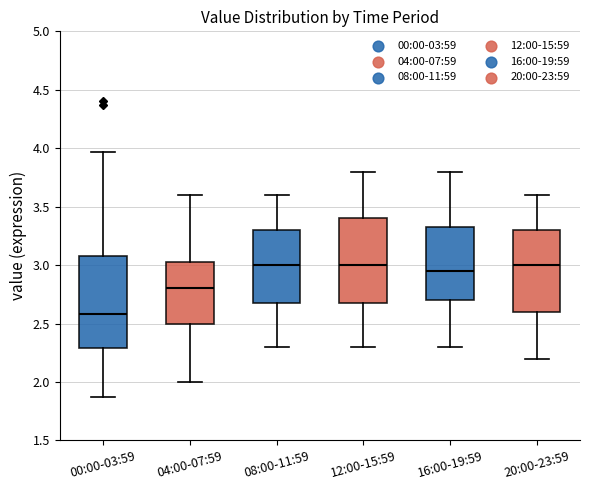

Reading left to right, transcribe this box plot: for each box, give where its median line is, the range the box spans, and where its two whiskers end, as read against the y-axis. The values are not printed on the chart, so give them approximately, as read against the axis.

00:00-03:59: median 2.60, box 2.30 to 3.10, whiskers 1.85 to 3.95
04:00-07:59: median 2.80, box 2.50 to 3.05, whiskers 2.00 to 3.60
08:00-11:59: median 3.00, box 2.70 to 3.30, whiskers 2.30 to 3.60
12:00-15:59: median 3.00, box 2.70 to 3.40, whiskers 2.30 to 3.80
16:00-19:59: median 2.95, box 2.70 to 3.35, whiskers 2.30 to 3.80
20:00-23:59: median 3.00, box 2.60 to 3.30, whiskers 2.20 to 3.60